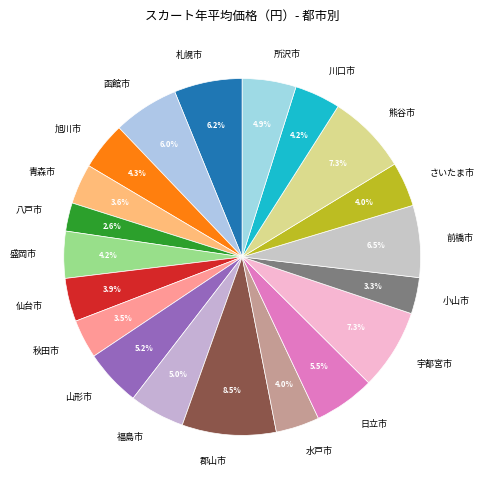

Does 秋田市 represent more than half of the total?

No